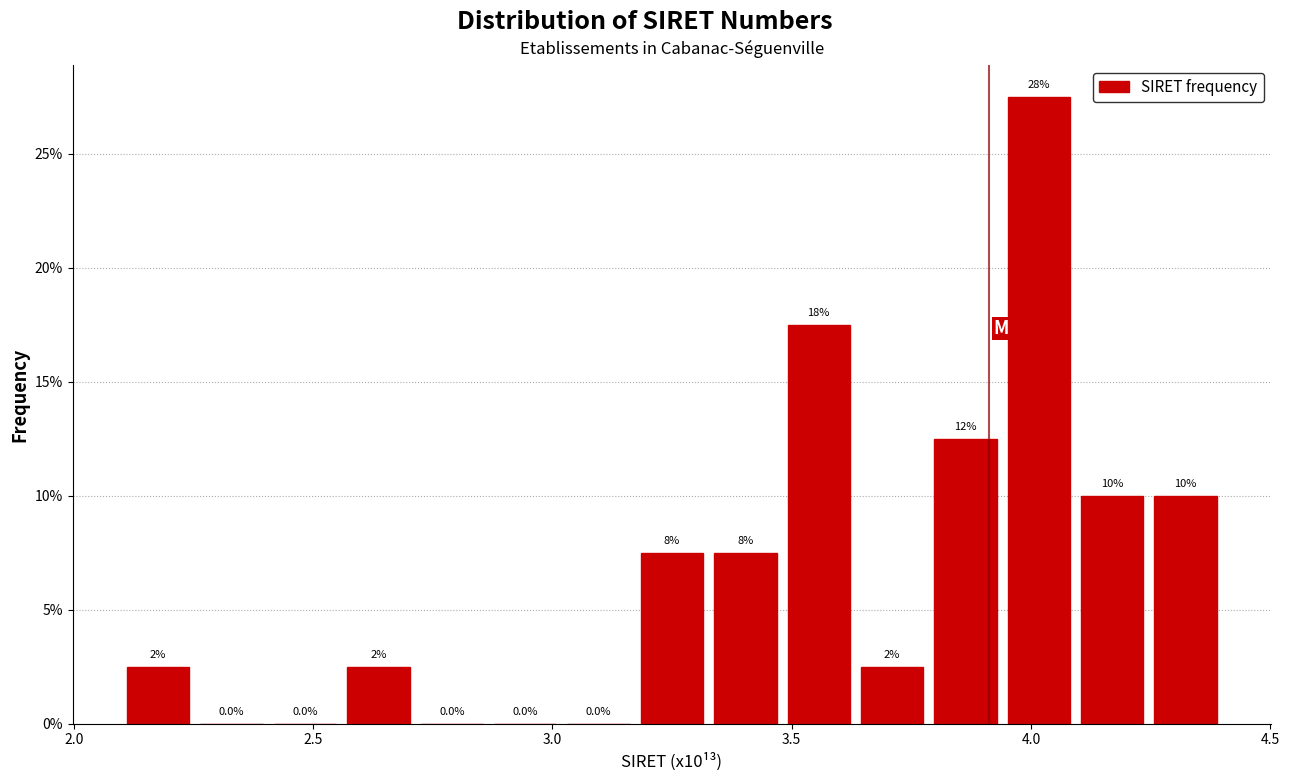

Around what value on the x-axis is the tallest bar? Give the approximate position of its centre, as read against the axis.

4.00